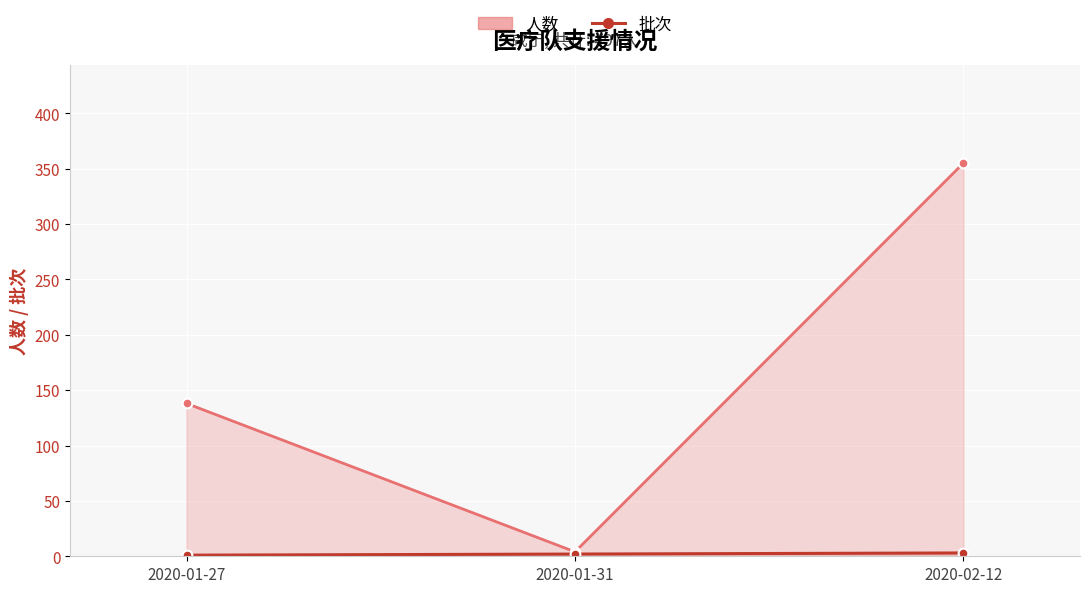

What is the highest value of the 批次 series?

3